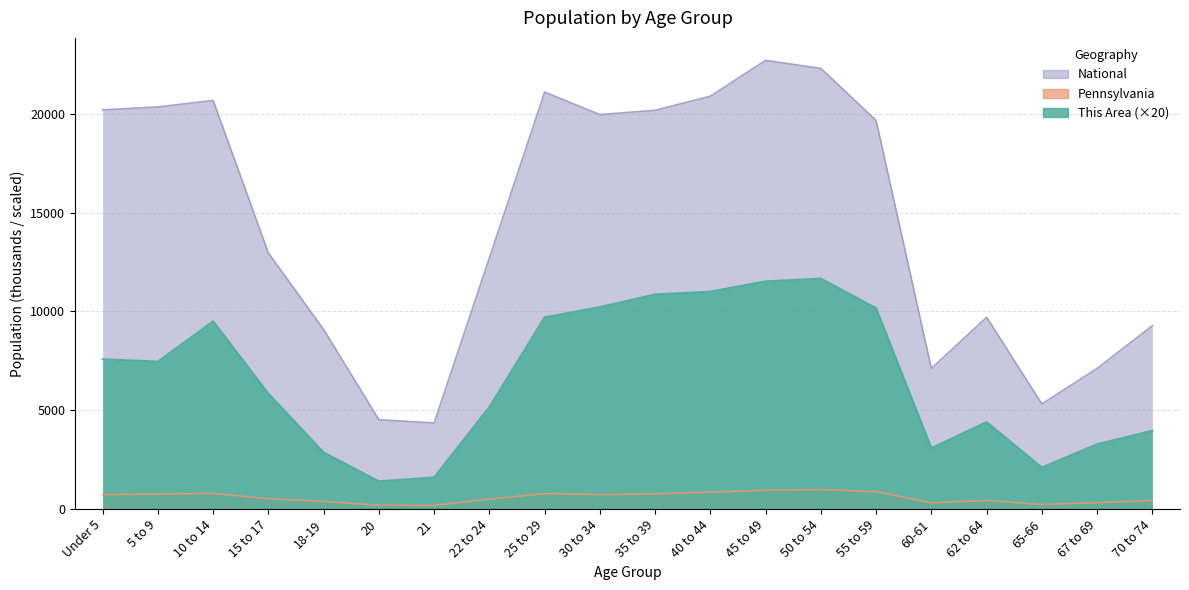

What are all the series names shown in the legend?

This Area, Pennsylvania, National